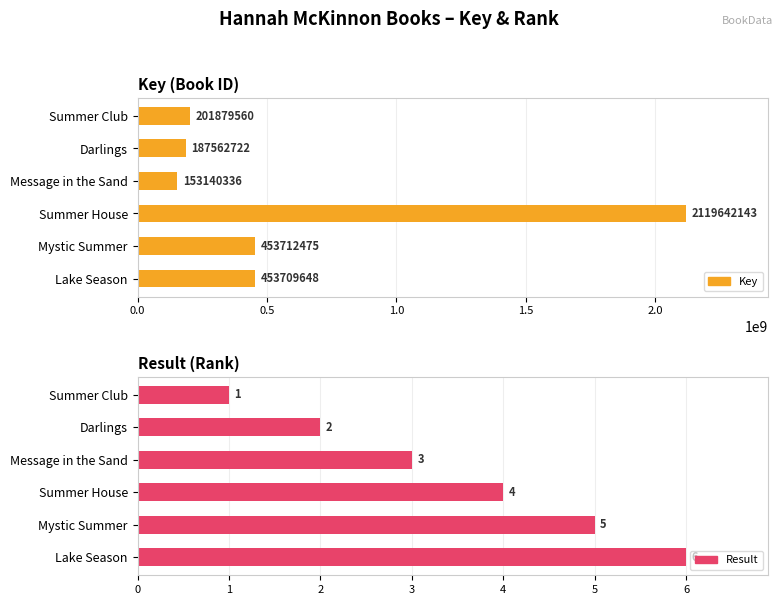

What is the sum of all Result values?

21